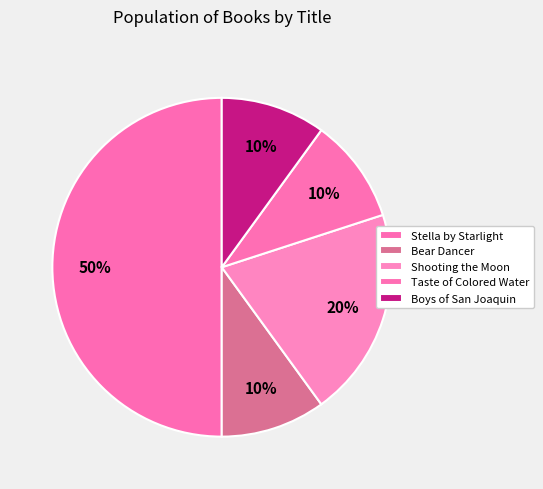

Which has a higher value, Stella by Starlight or Boys of San Joaquin?

Stella by Starlight